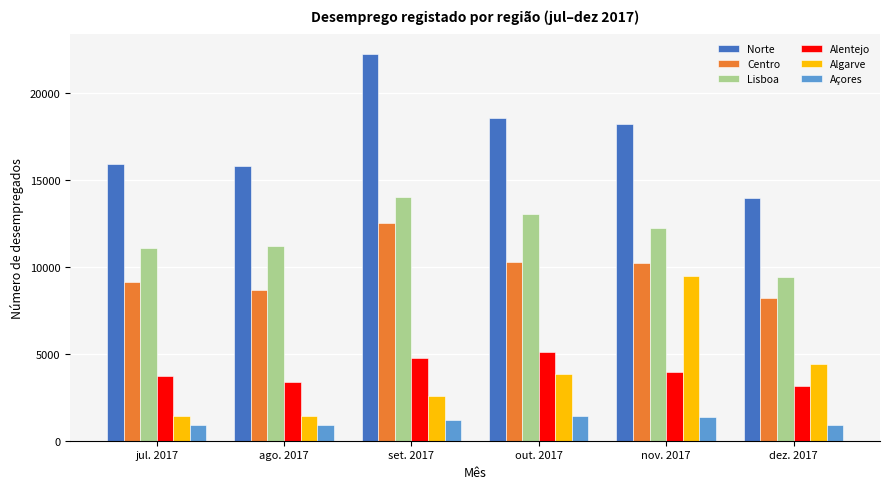

What is the maximum value for Algarve?

9446